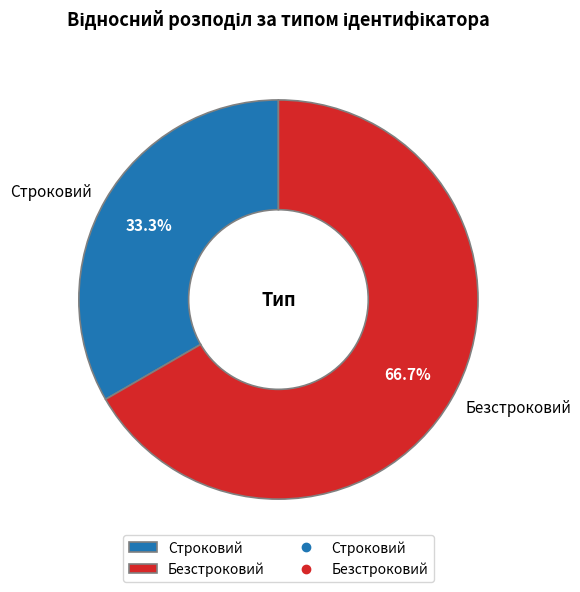

Which has a higher value, Безстроковий or Строковий?

Безстроковий